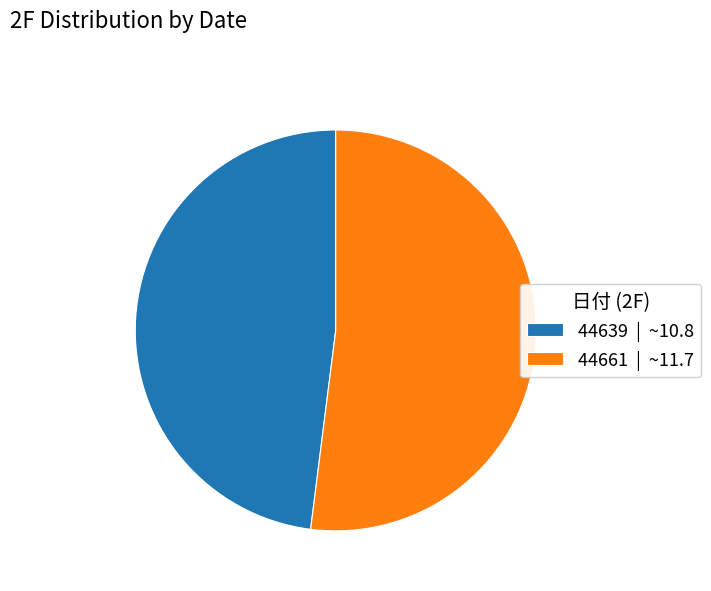

Between 44639 and 44661, which is larger?

44661